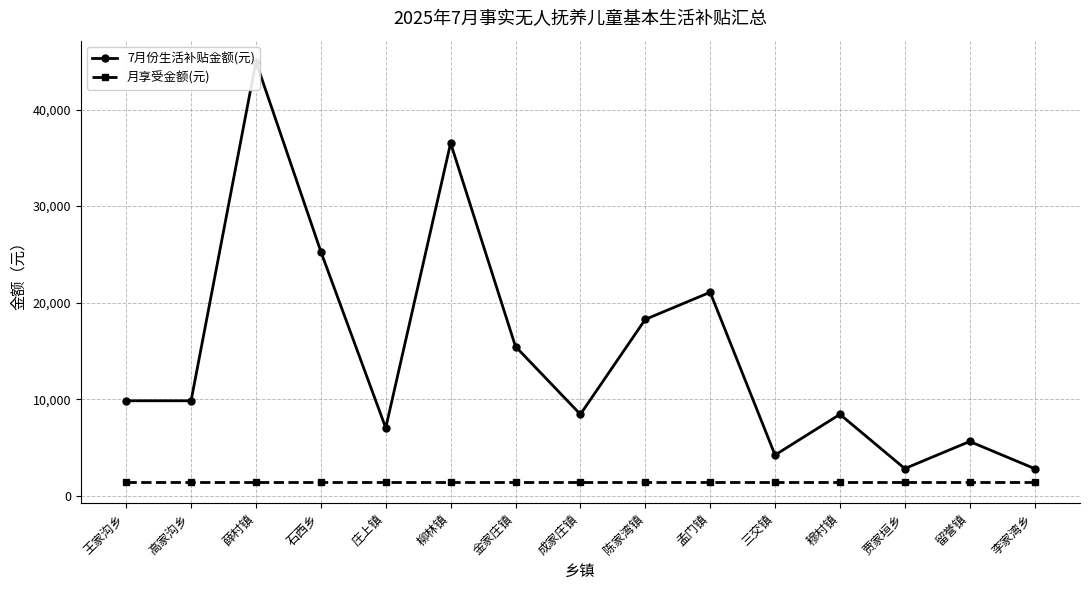

How many series are shown in this chart?

2